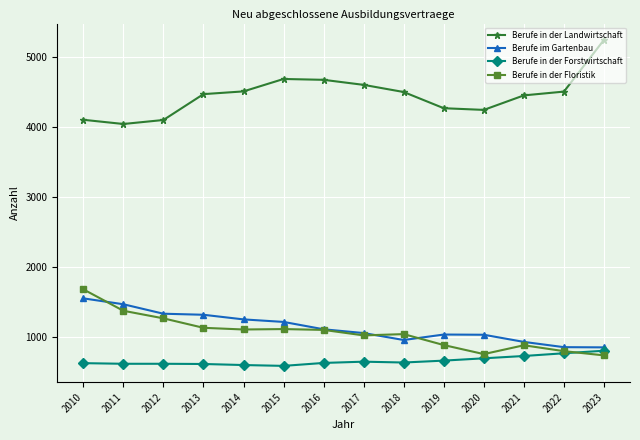

Which series has the largest range (max minus min)?

Berufe in der Landwirtschaft